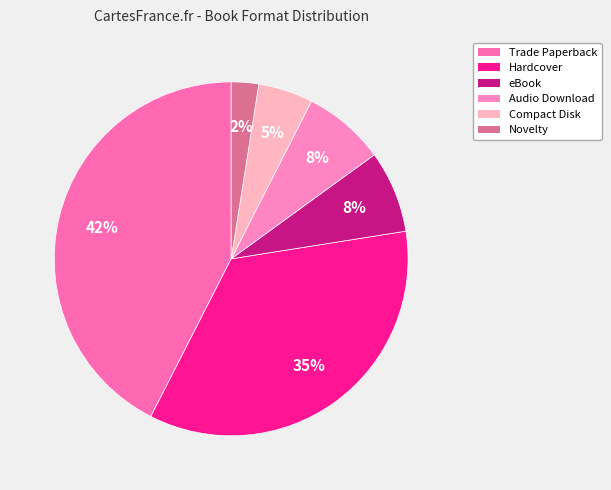

To the nearest percent, what percentage of the pie is eBook?

8%